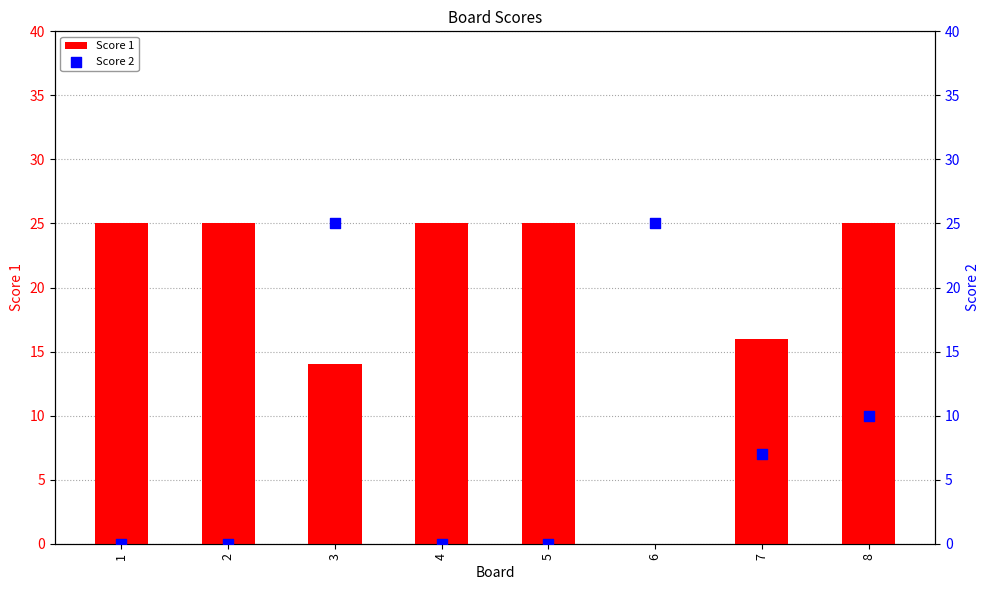

Which series reaches the maximum Y coordinate?

Score 1